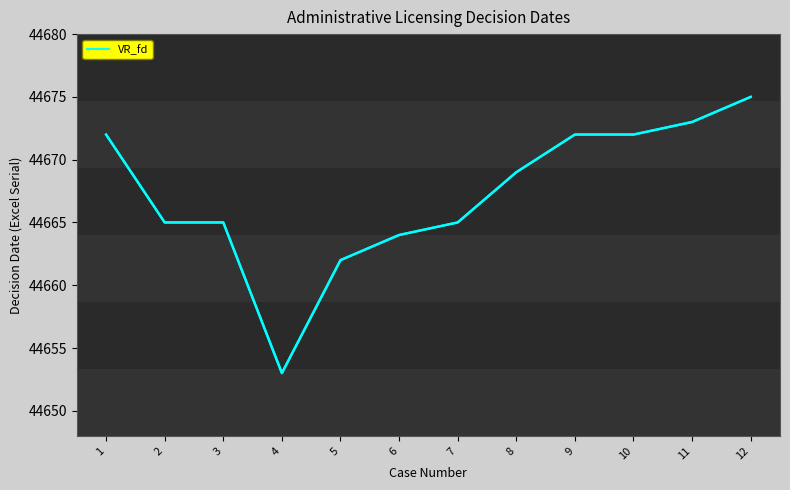

Which category has the highest value across all series?

12